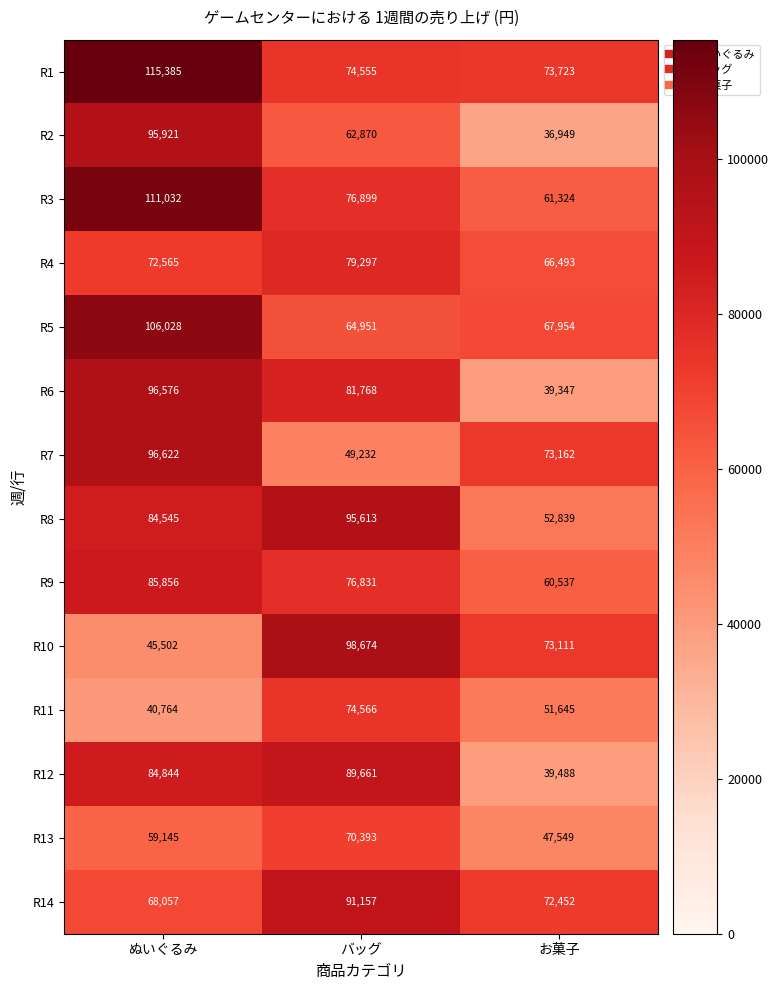

Which label corresponds to the largest value in the chart?

ぬいぐるみ